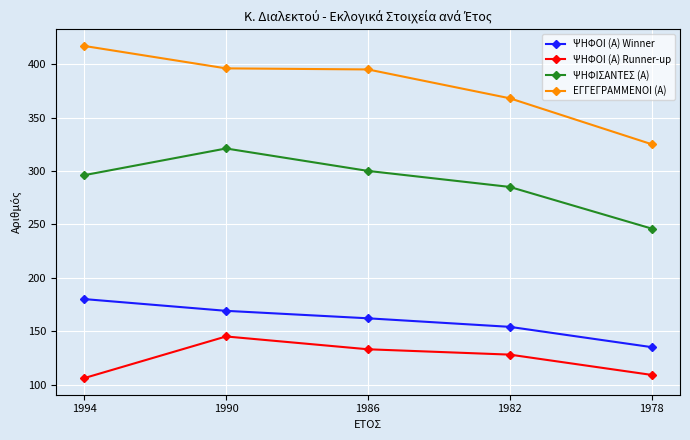

What is the sum of all ΕΓΓΕΓΡΑΜΜΕΝΟΙ (Α) values?

1901